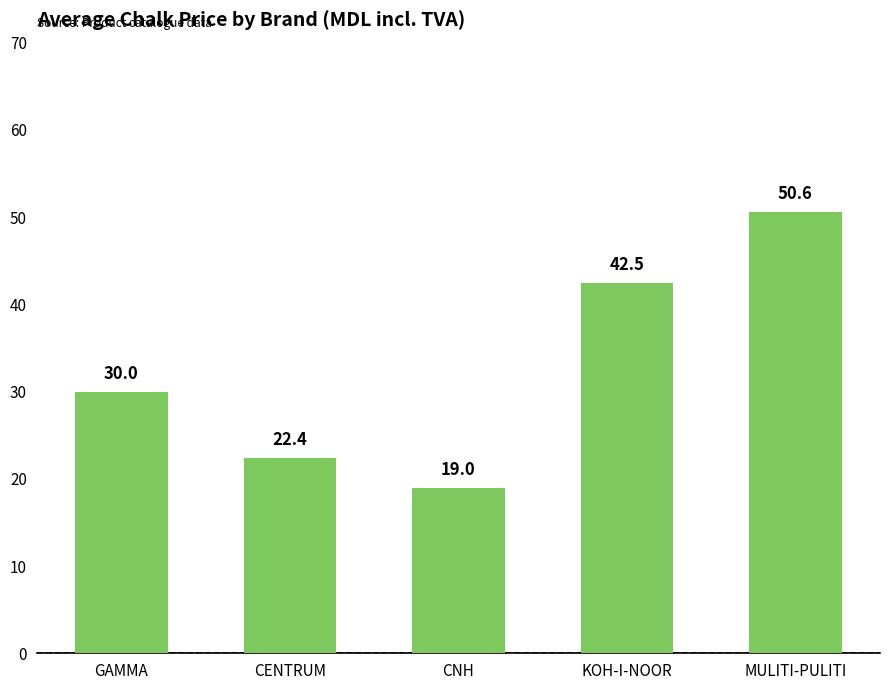

What is the difference between the maximum and minimum values?

31.7